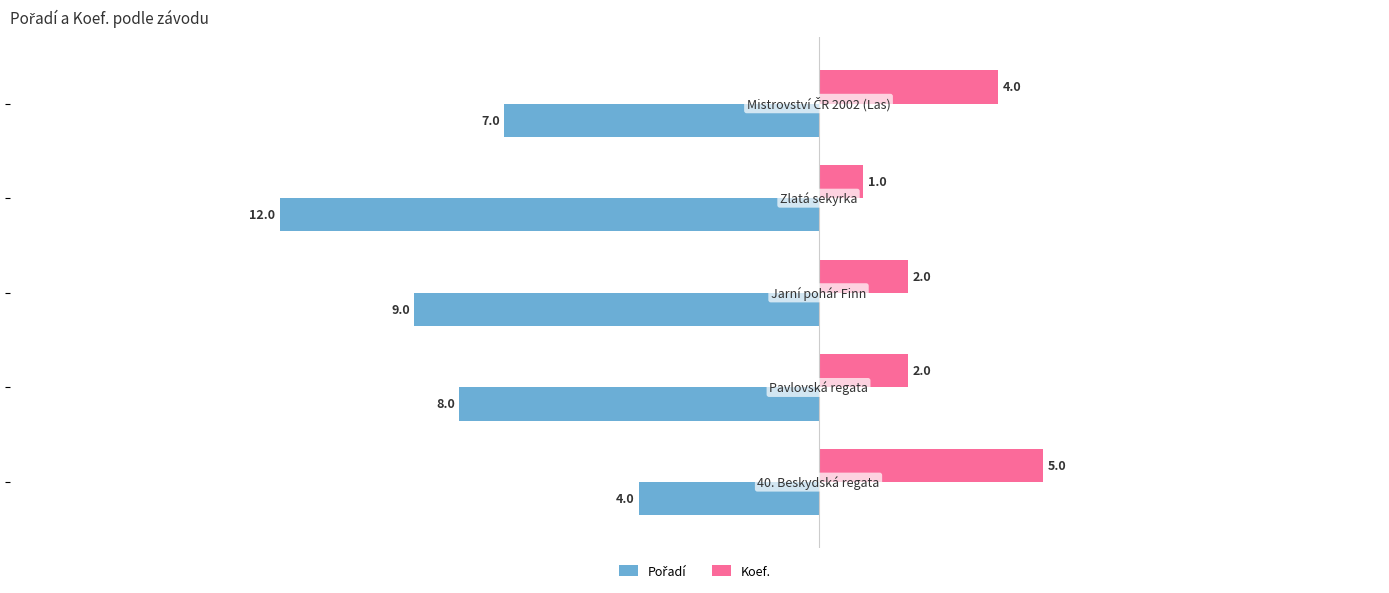

What is the smallest value displayed?

-12